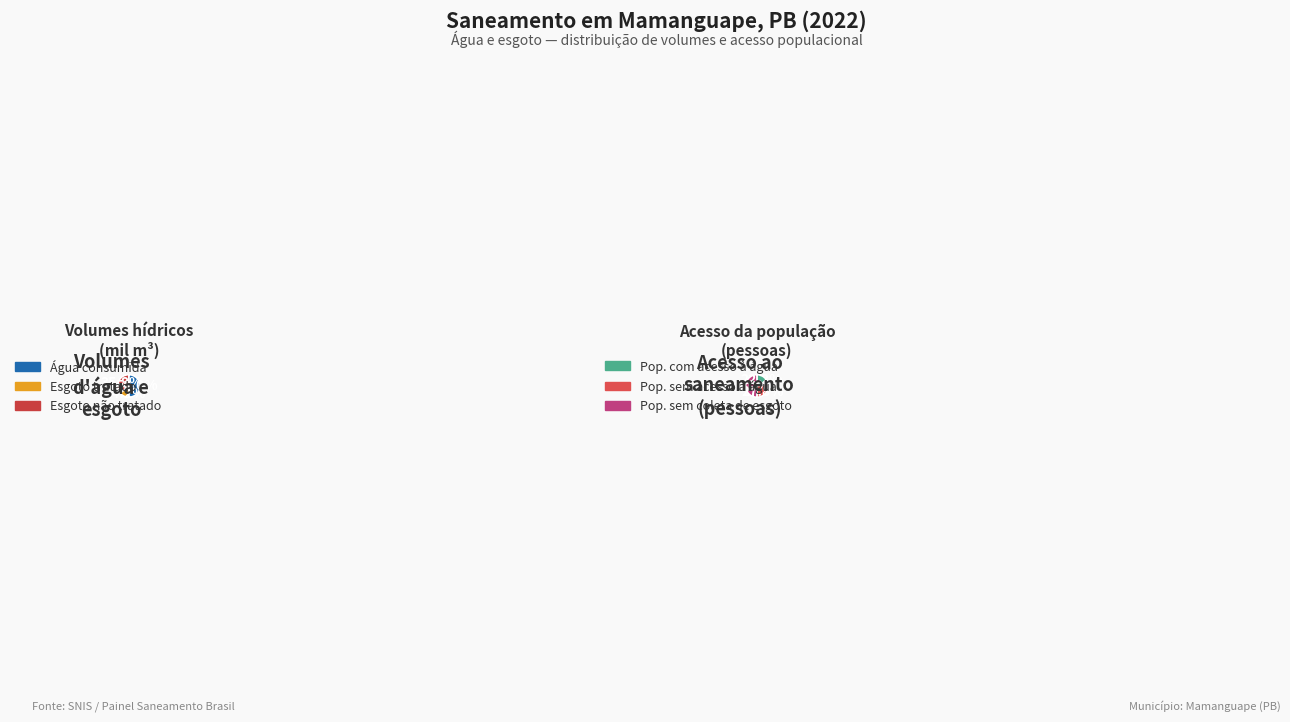

Does Esgoto tratado represent more than half of the total?

No